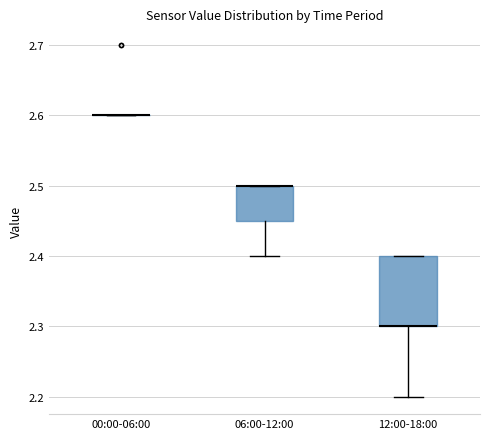

Reading left to right, read every box against the y-axis: the position of its median line, the range the box covers, and the ends of its whiskers. The values are not printed on the chart, so give them approximately, as read against the axis.

00:00-06:00: box collapsed to a line at 2.60, whiskers 2.60 to 2.60
06:00-12:00: median 2.50 (drawn on the box's upper edge), box 2.45 to 2.50, whiskers 2.40 to 2.50
12:00-18:00: median 2.30 (drawn on the box's lower edge), box 2.30 to 2.40, whiskers 2.20 to 2.40